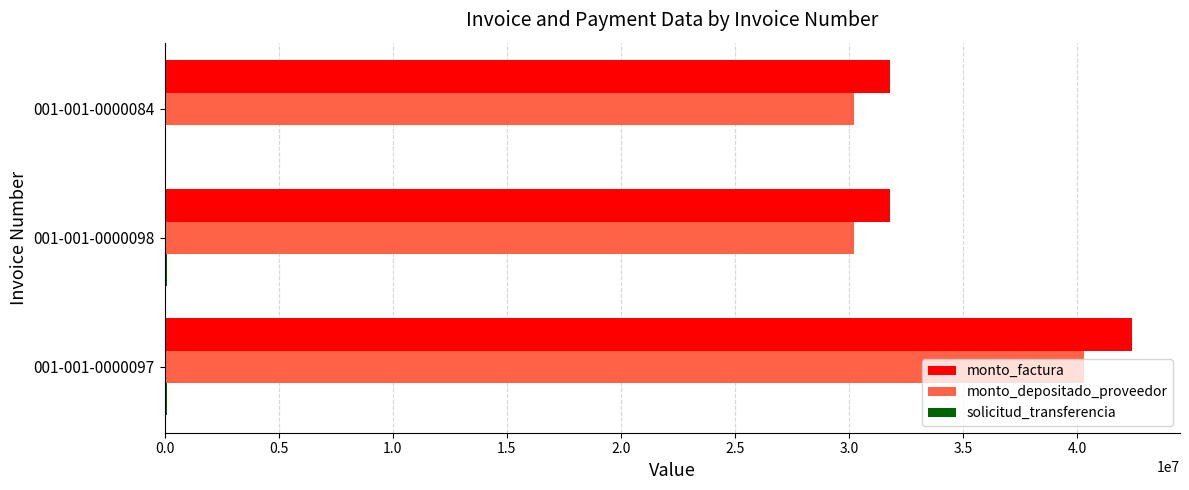

At which category is the sum across all series the highest?

001-001-0000097